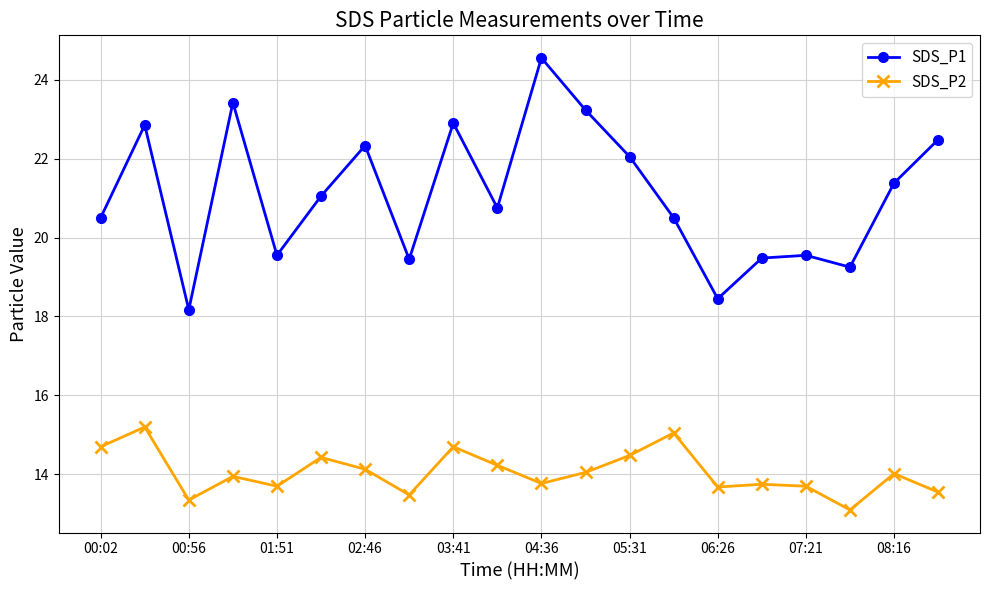

True or false: SDS_P1 has more than 1 interior local peaks.

True